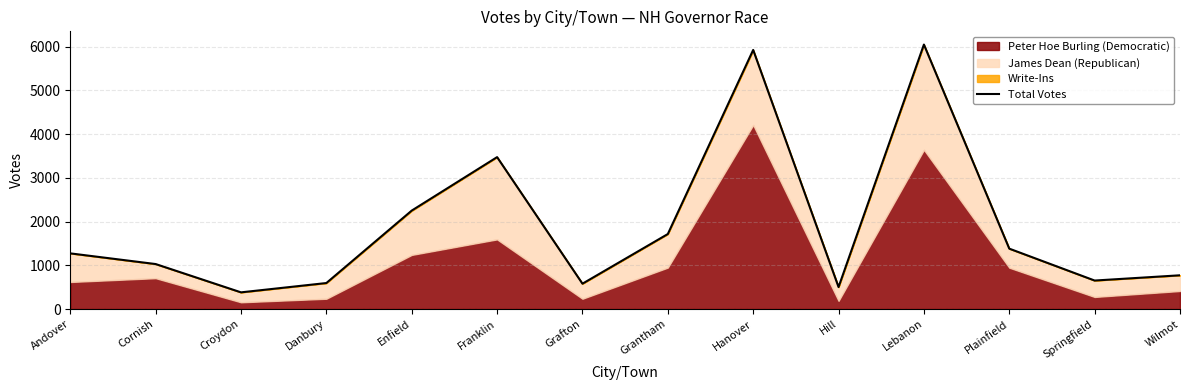

How many values exceed 1272?

6